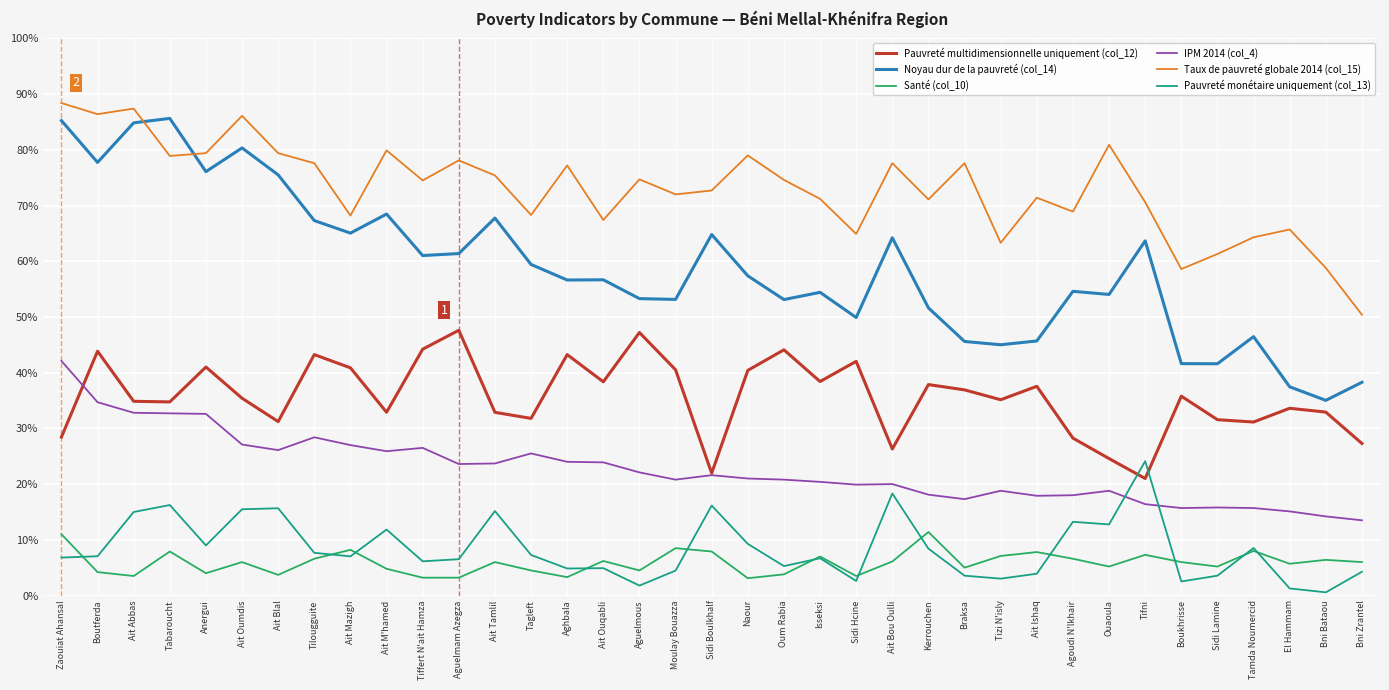

What is the sum of the IPM 2014 (col_4) values at El Hammam and Moulay Bouazza?

35.9